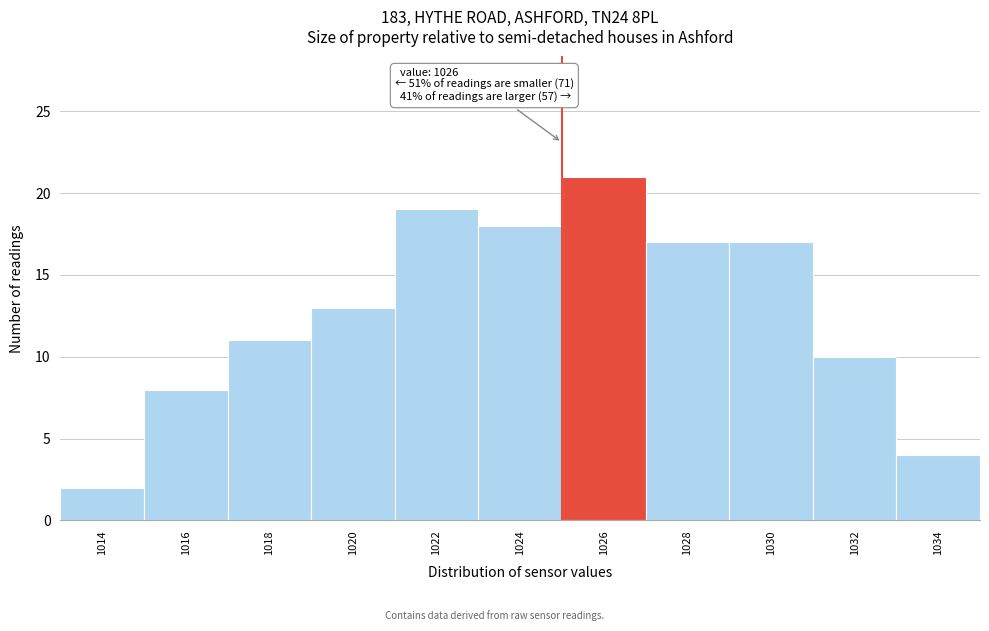

Reading left to right, list all the values displayed in this chart.

1014=2	1016=8	1018=11	1020=13	1022=19	1024=18	1026=21	1028=17	1030=17	1032=10	1034=4